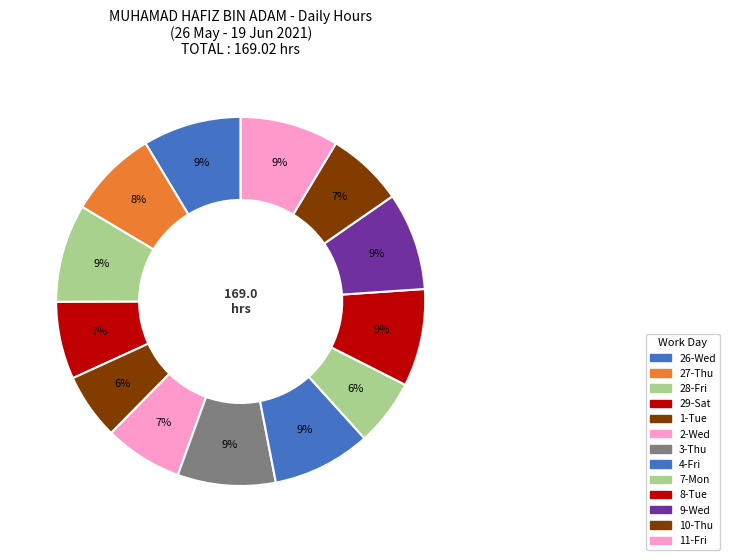

Count the number of slices in the pie.

13